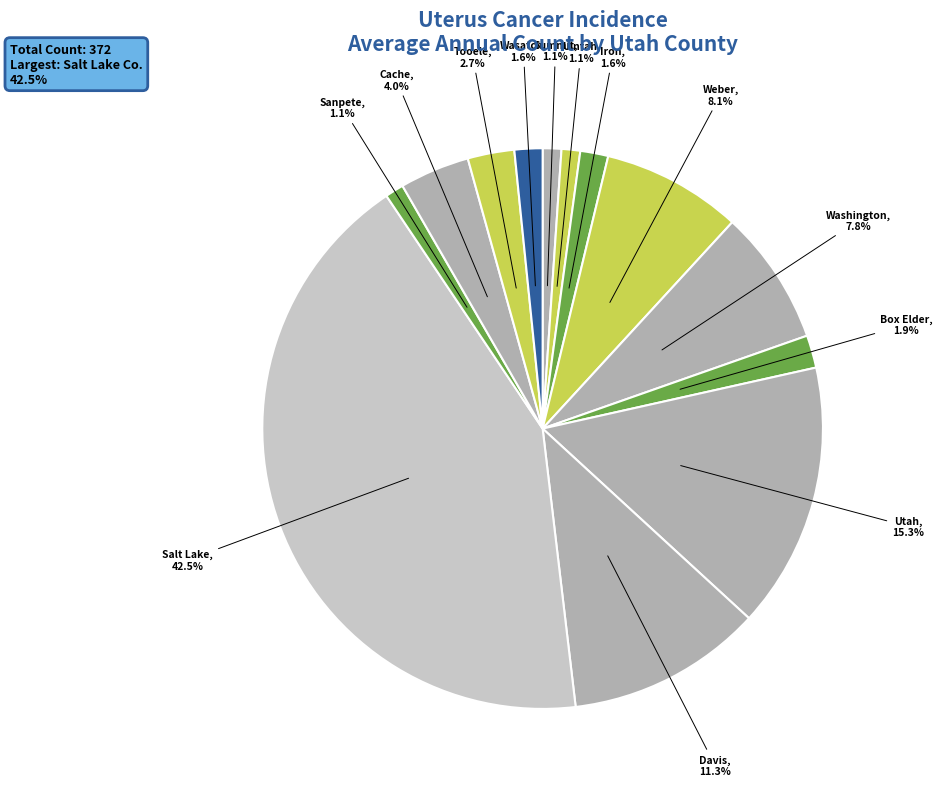

How many slices are in this pie chart?

13